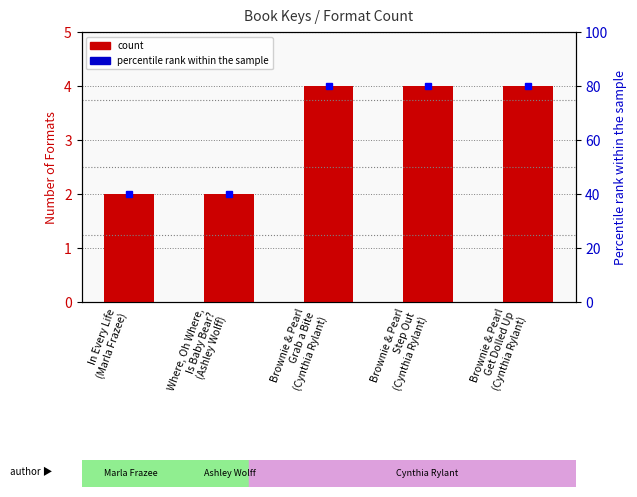

Is the value of count at Where, Oh Where,
Is Baby Bear?
(Ashley Wolff) greater than the value of percentile rank within the sample at In Every Life
(Marla Frazee)?

No